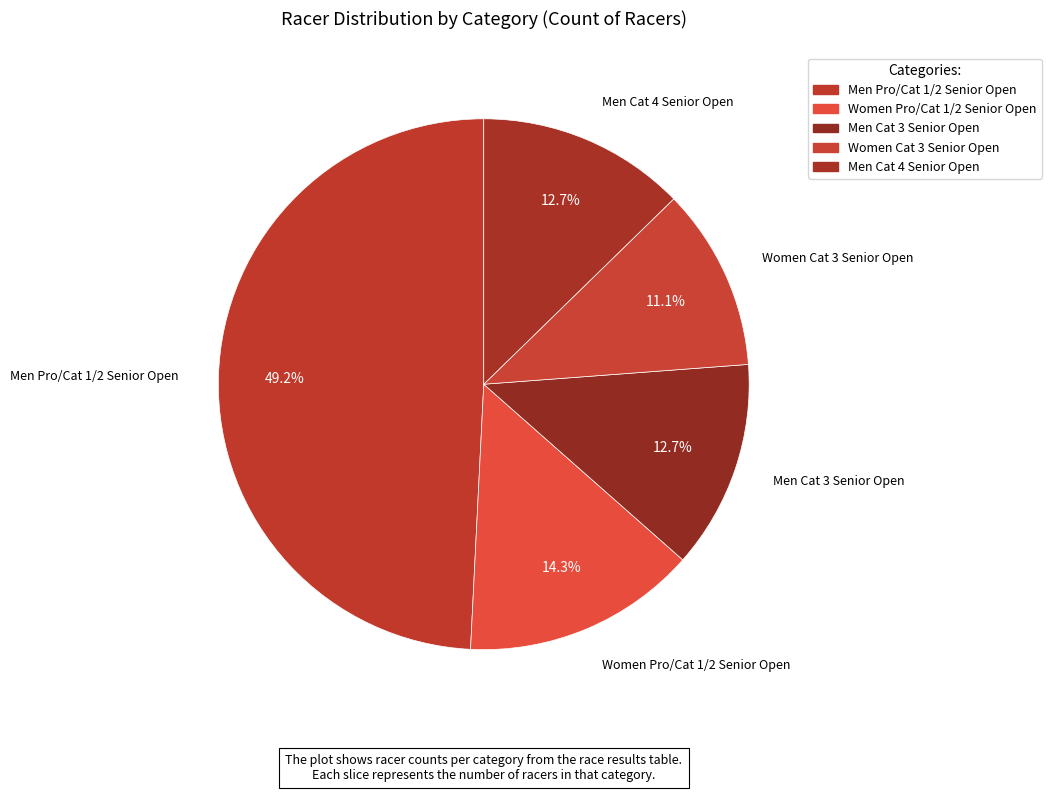

Is Men Cat 3 Senior Open the majority of the pie?

No